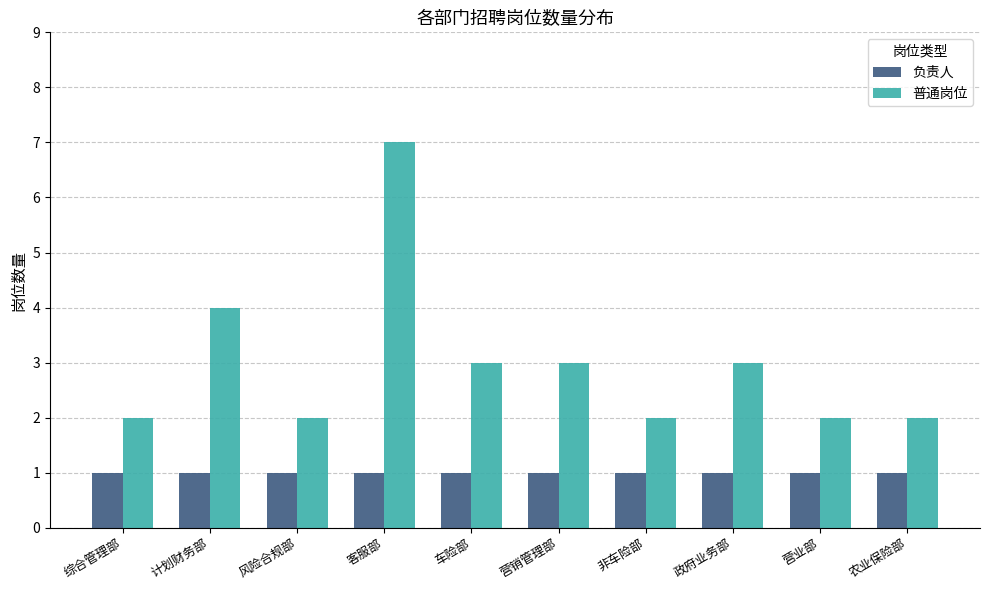

What are all the series names shown in the legend?

负责人, 普通岗位